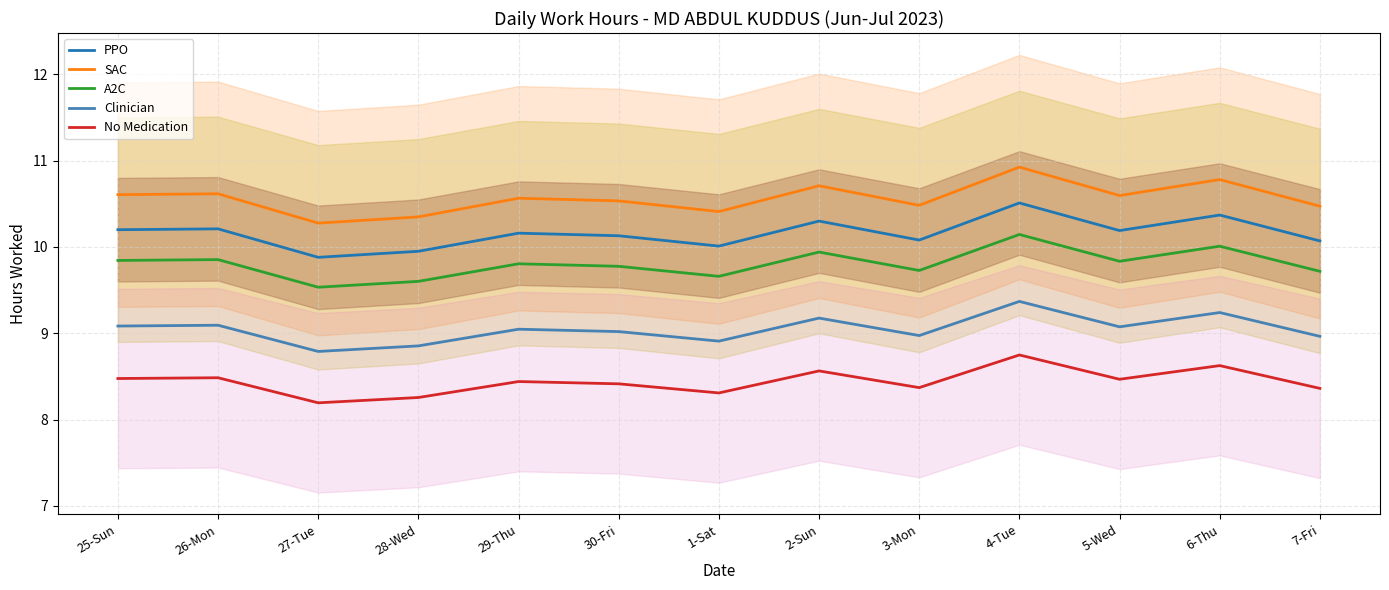

What is the total value across all series at 28-Wed?

47.0